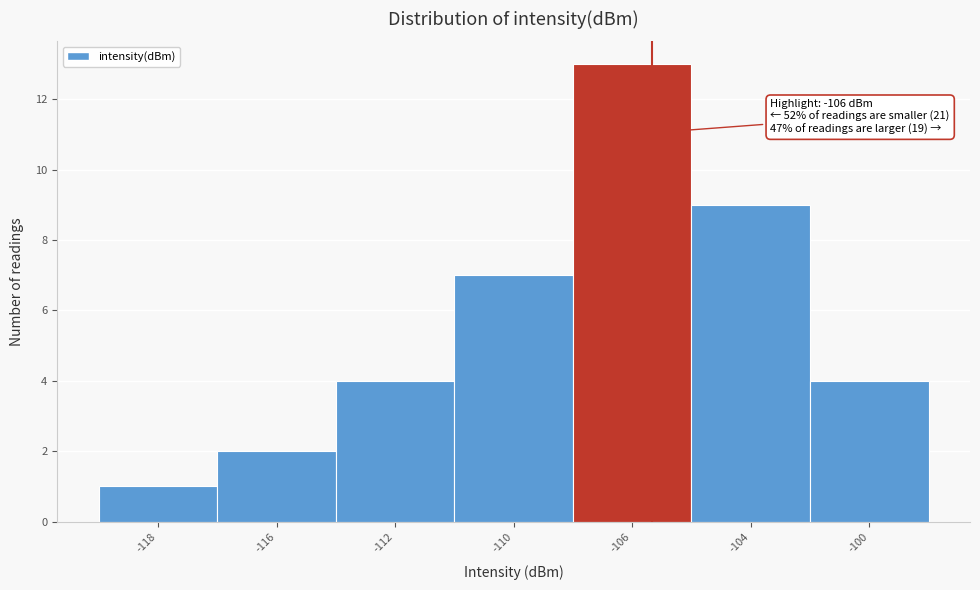

Reading left to right, what are all the values shown in this chart?

-118=1	-116=2	-112=4	-110=7	-106=13	-104=9	-100=4